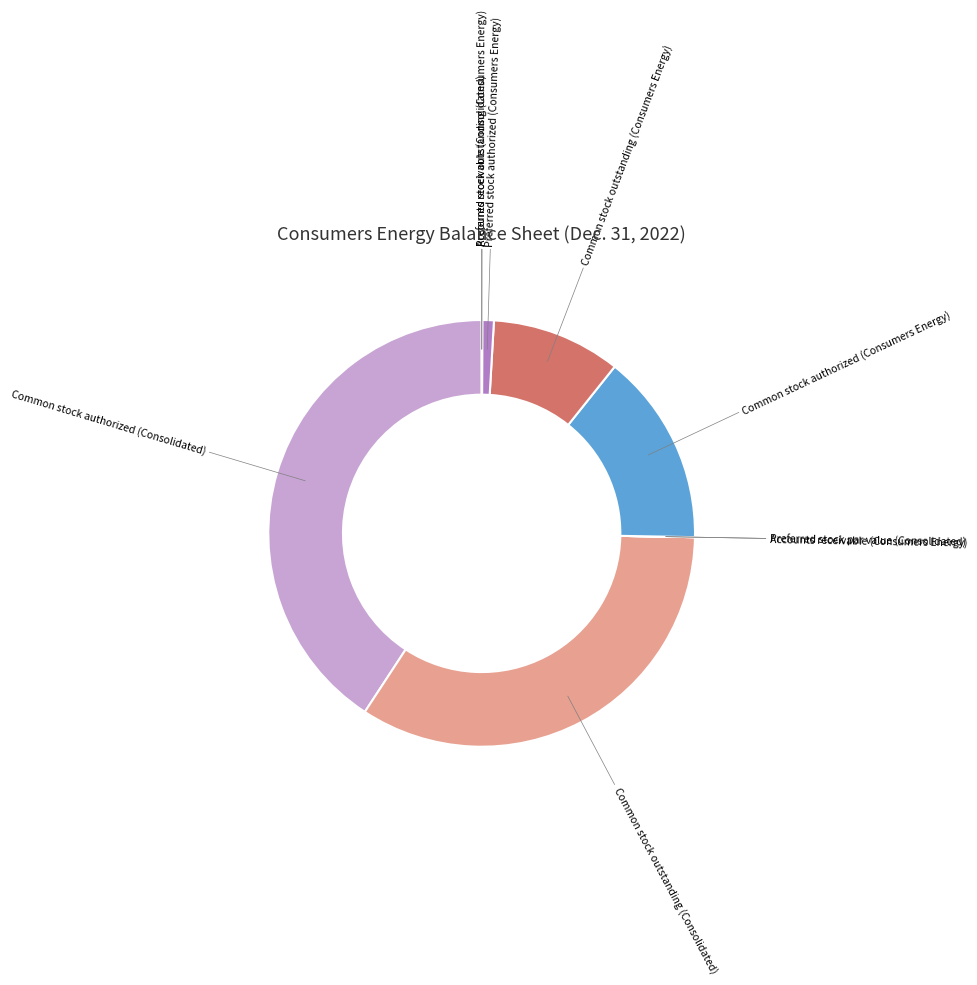

Is Preferred stock authorized (Consumers Energy) the majority of the pie?

No